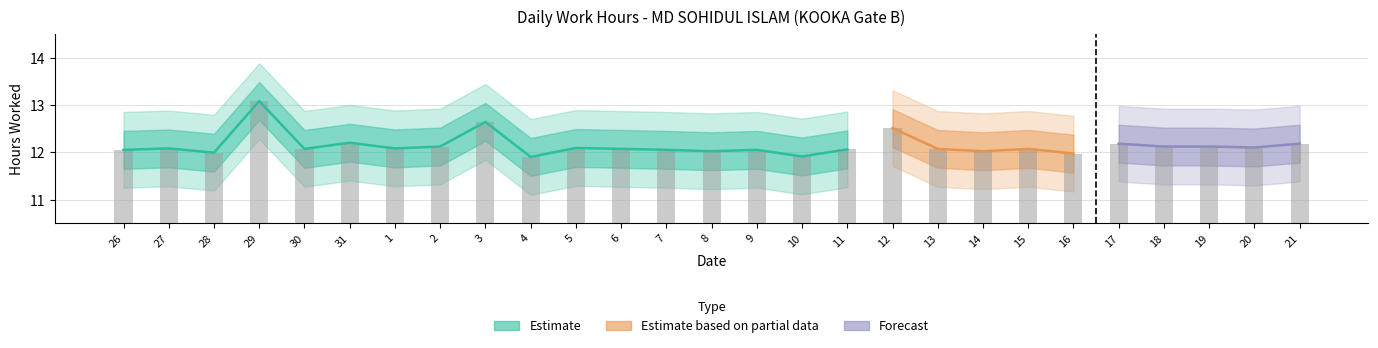

Reading left to right, extract all data points from this chart.

12.1	12.1	12.0	13.1	12.1	12.2	12.1	12.1	12.6	11.9	12.1	12.1	12.1	12.0	12.1	11.9	12.1	12.5	12.1	12.0	12.1	12.0	12.2	12.1	12.1	12.1	12.2